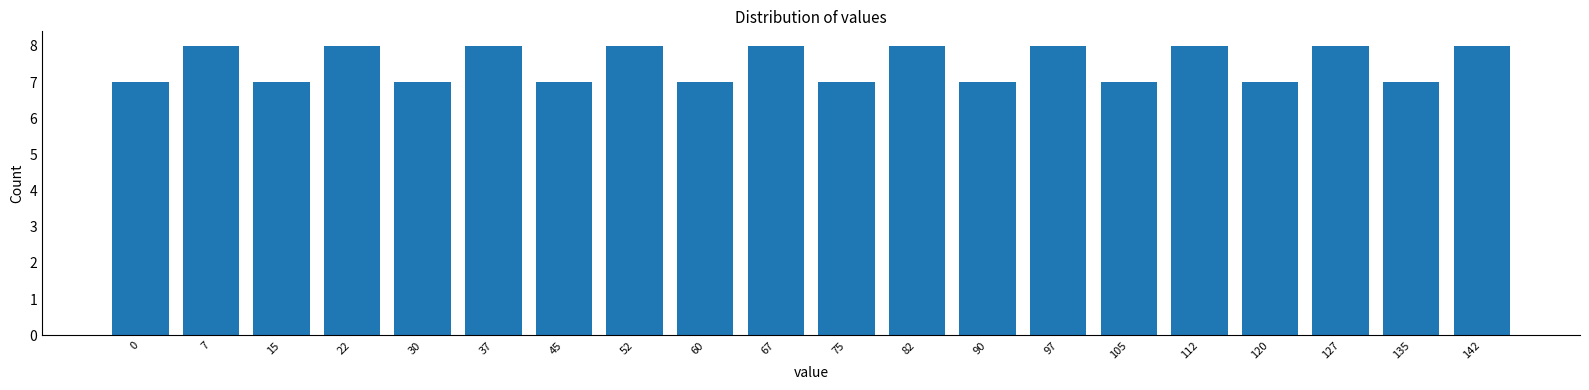

Reading left to right, extract all data points from this chart.

7	8	7	8	7	8	7	8	7	8	7	8	7	8	7	8	7	8	7	8